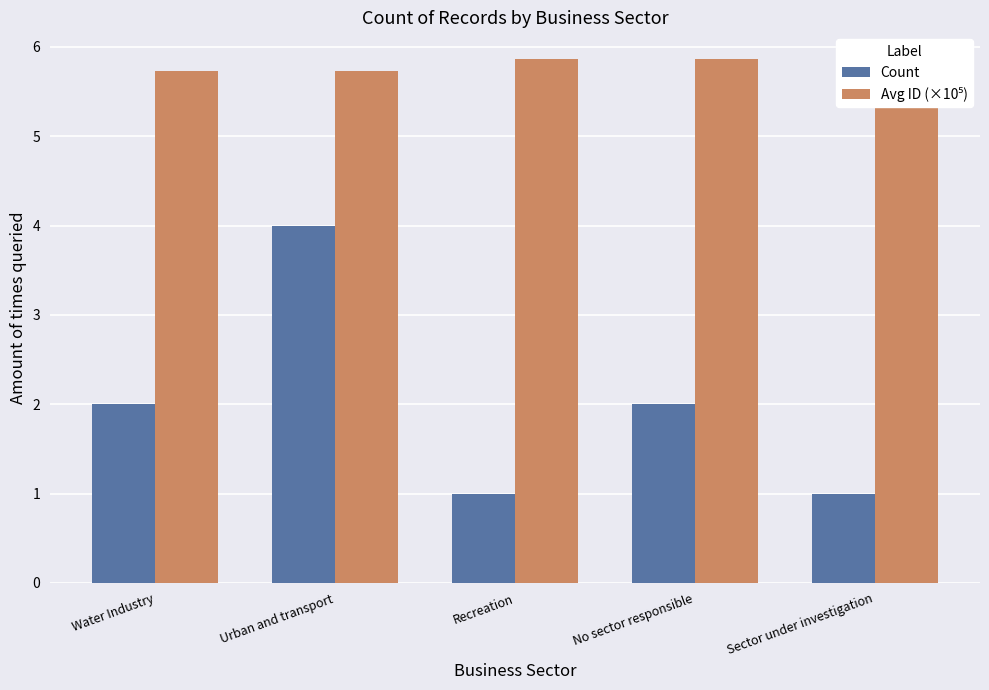

Which has a higher value, No sector responsible or Recreation?

No sector responsible